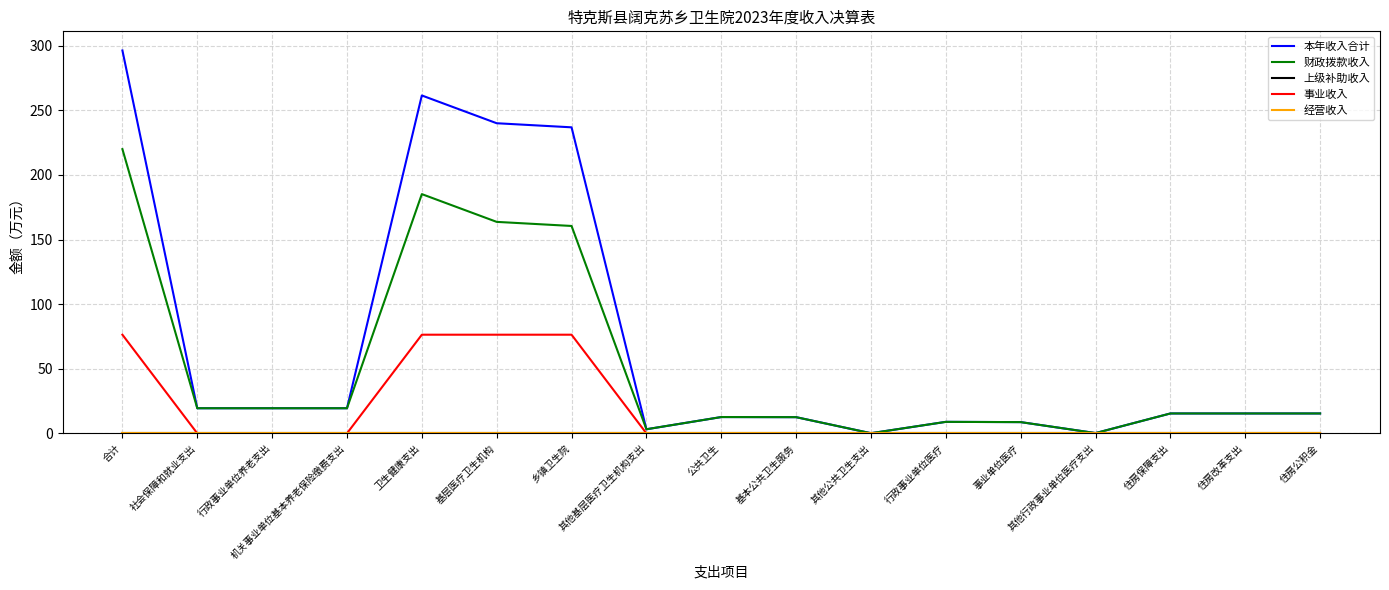

What is the difference between the 本年收入合计 values at 机关事业单位基本养老保险缴费支出 and 基层医疗卫生机构?

220.6